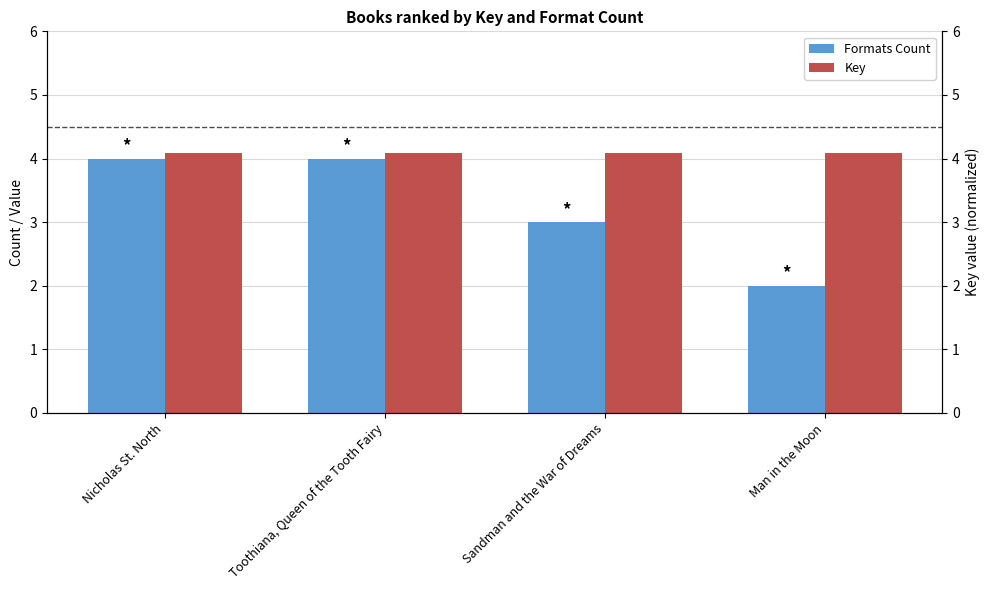

Which series has the widest spread of values?

Formats Count